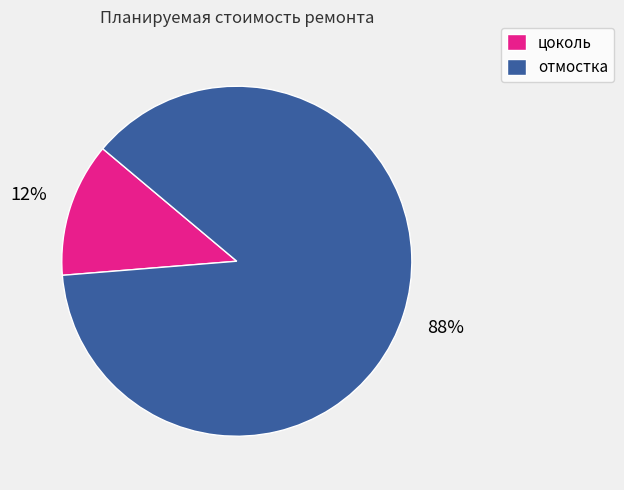

What percentage is the отмостка slice, to the nearest percent?

88%